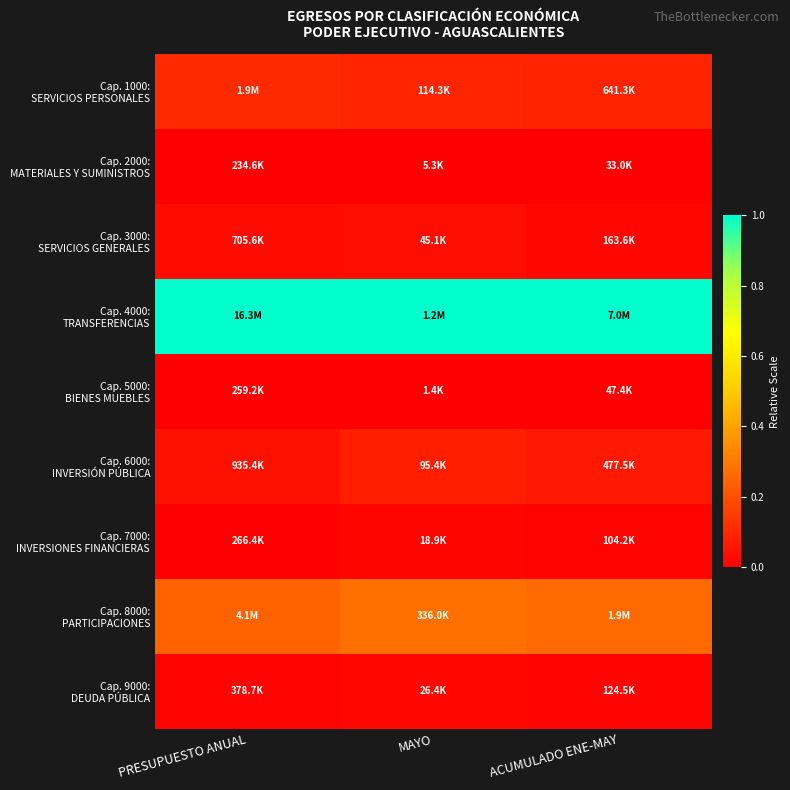

Which category has the lowest value across all series?

PRESUPUESTO ANUAL